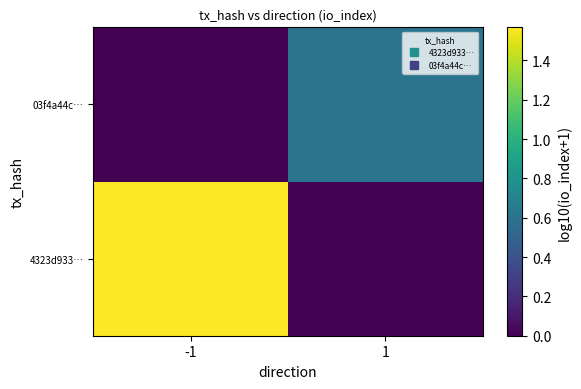

Which category has the lowest value across all series?

1